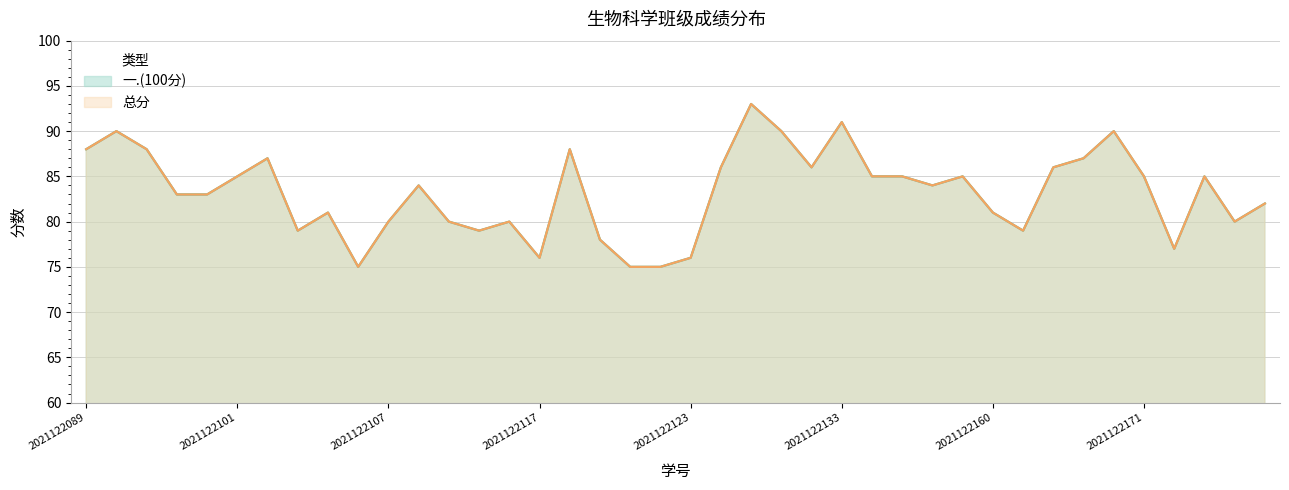

Which label corresponds to the smallest value in the chart?

2021122106